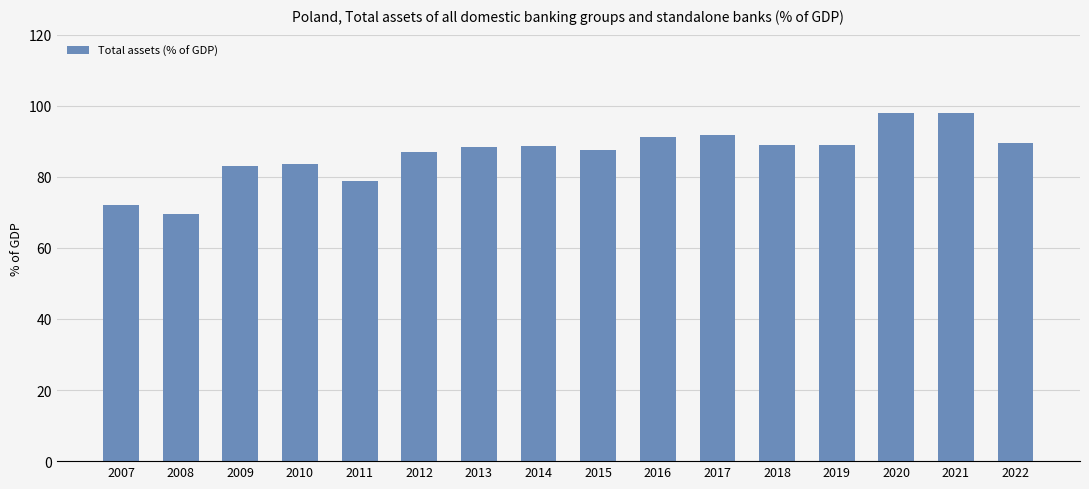

The chart shows a value of 88.8 at 2014. True or false?

True